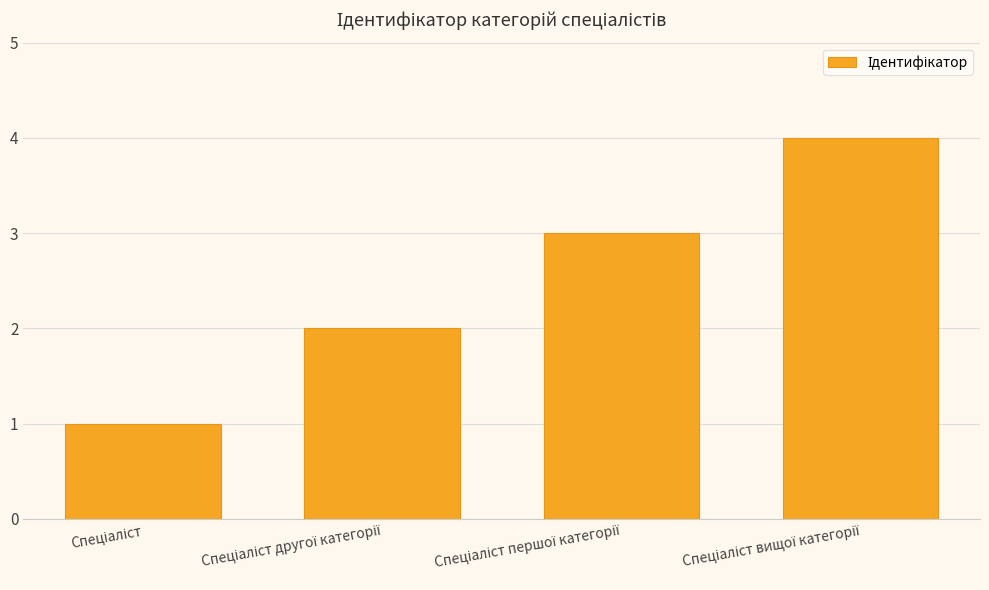

What is the greatest value displayed?

4